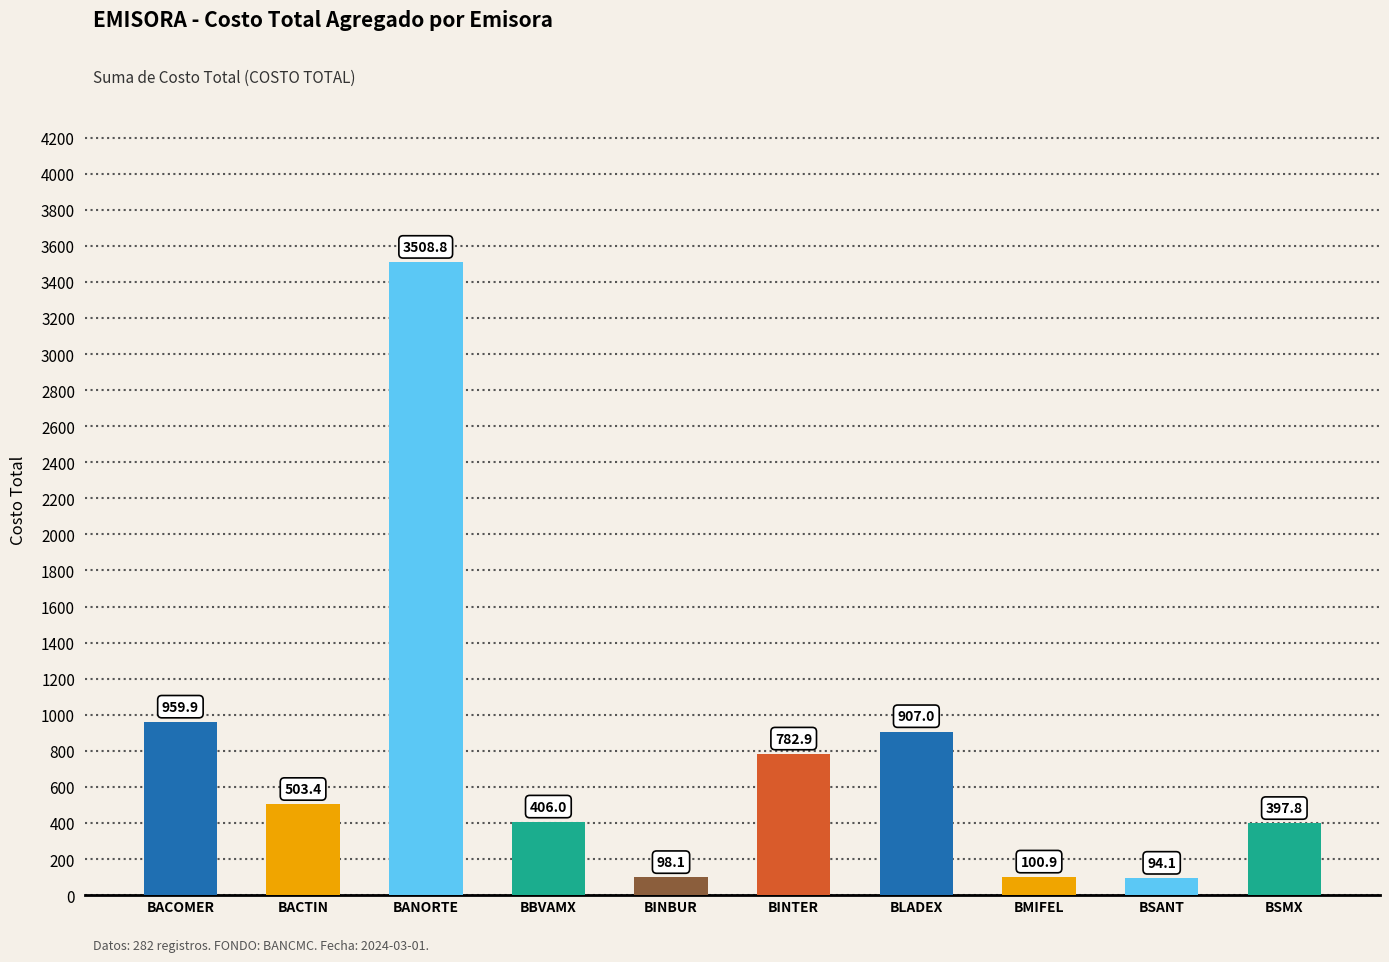

What is the ratio of the value at BACTIN to the value at BINTER?

0.6